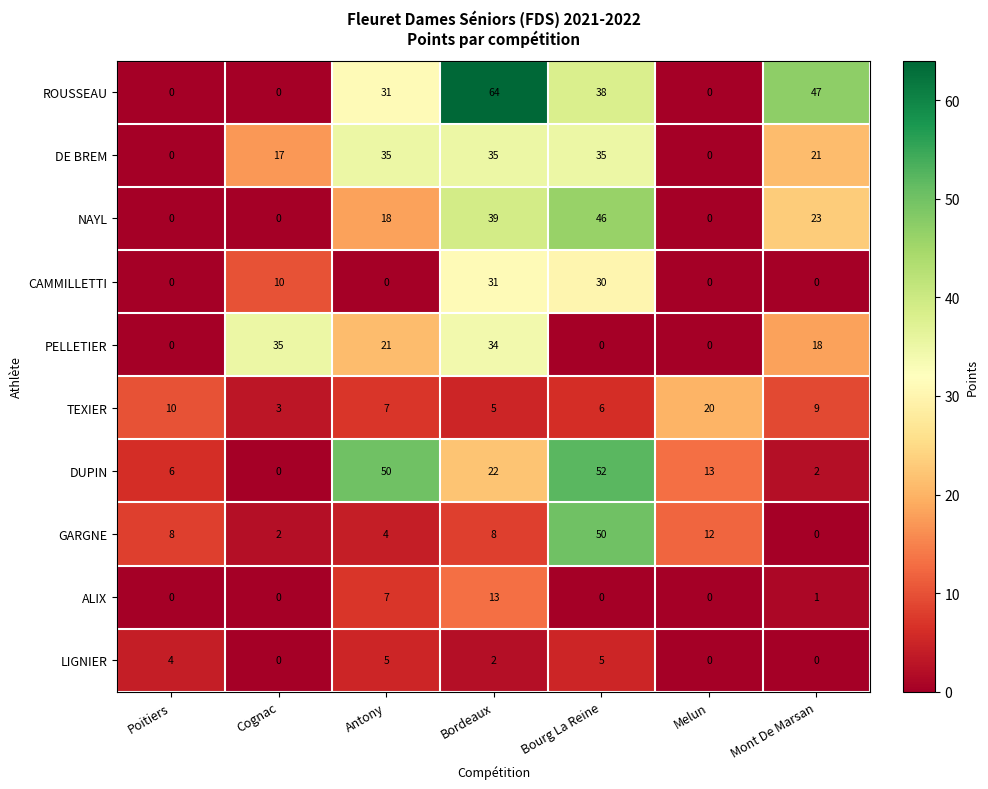

How many categories are shown in the chart?

7